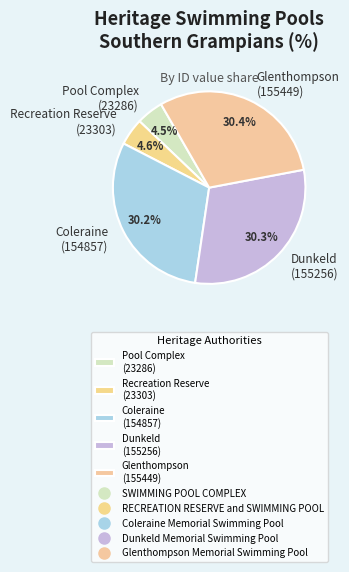

What is the ratio of the value at Coleraine (154857) to the value at Glenthompson (155449)?

1.0